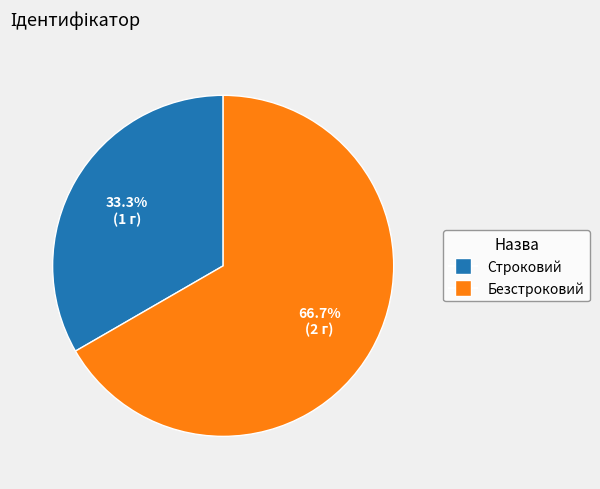

What is the total percentage of Строковий and Безстроковий?

100.0%